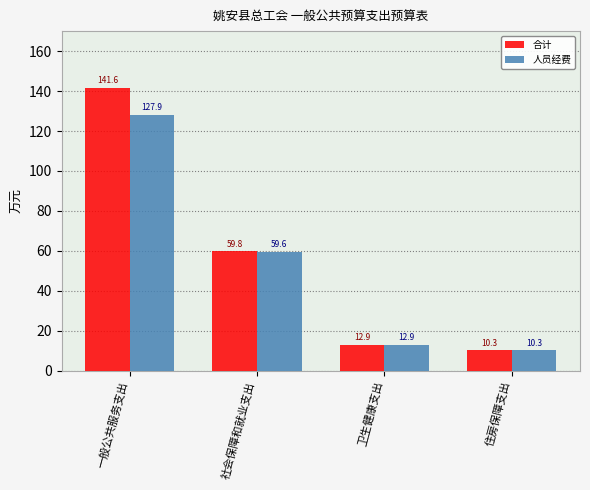

At 一般公共服务支出, list the series in order from largest to smallest.

合计, 人员经费